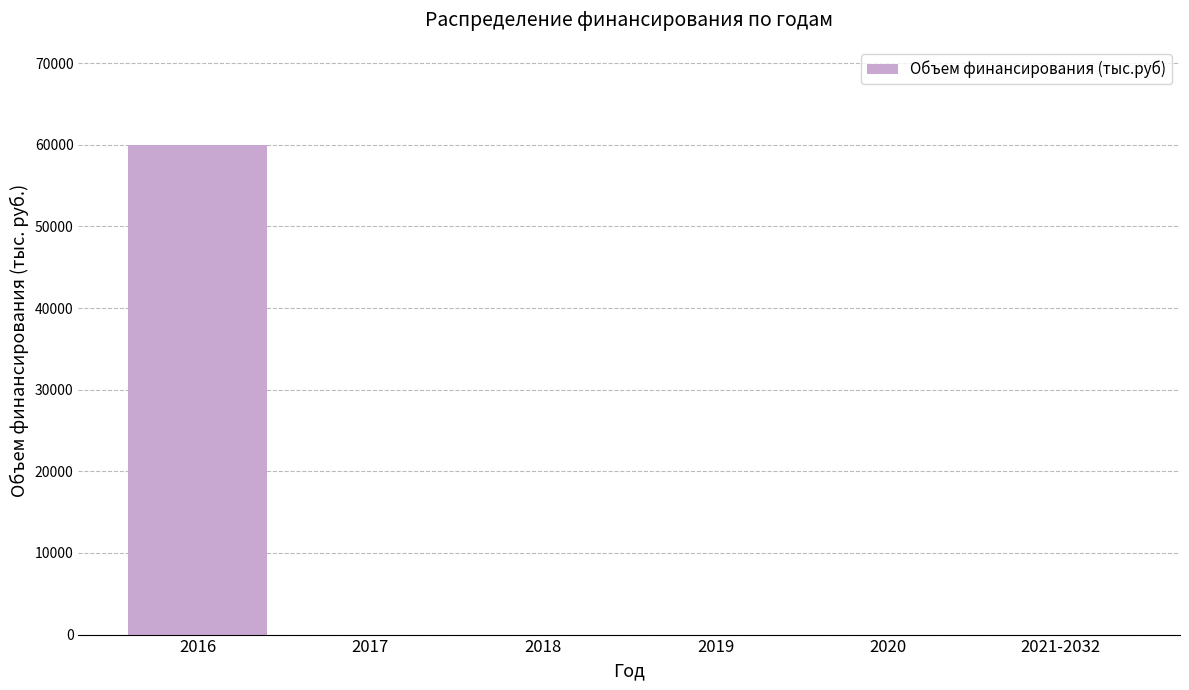

Reading right to left, transcribe all the data shown in this chart.

2021-2032=0	2020=0	2019=0	2018=0	2017=0	2016=60000